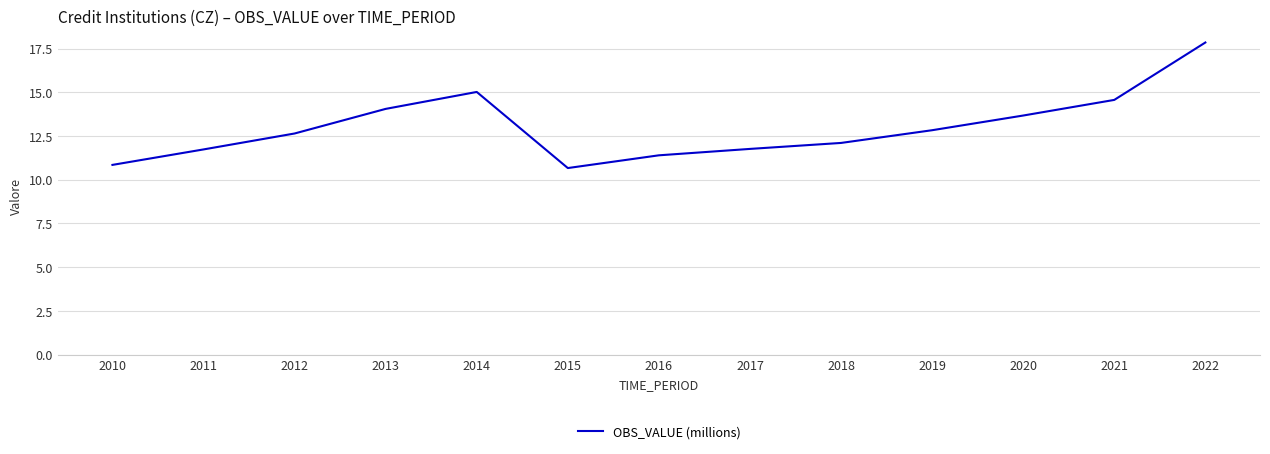

What is the difference between the second highest and second lowest values?

4.2